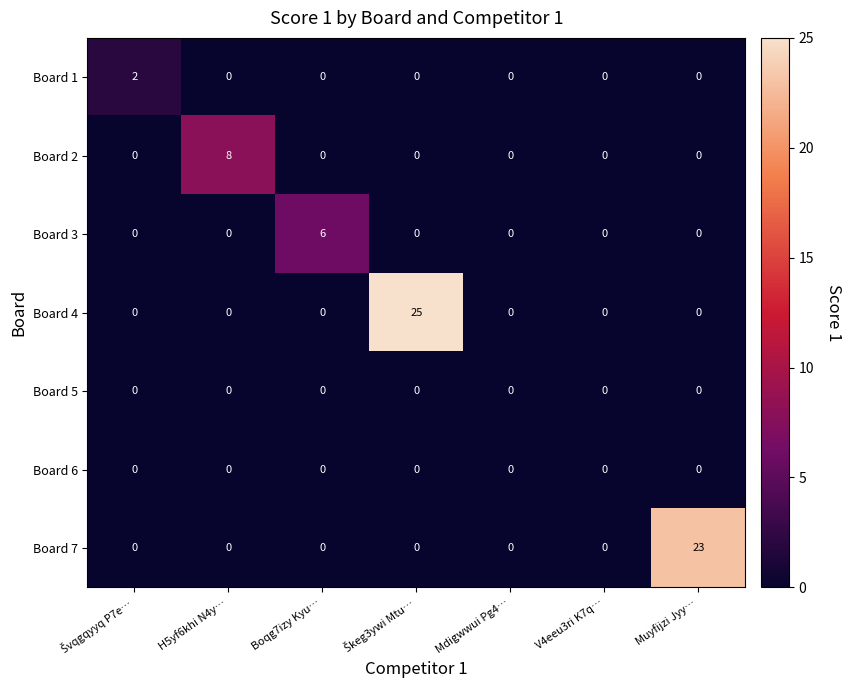

True or false: Board 5 has a value of 0 at Muyfijzi Jyy….

True